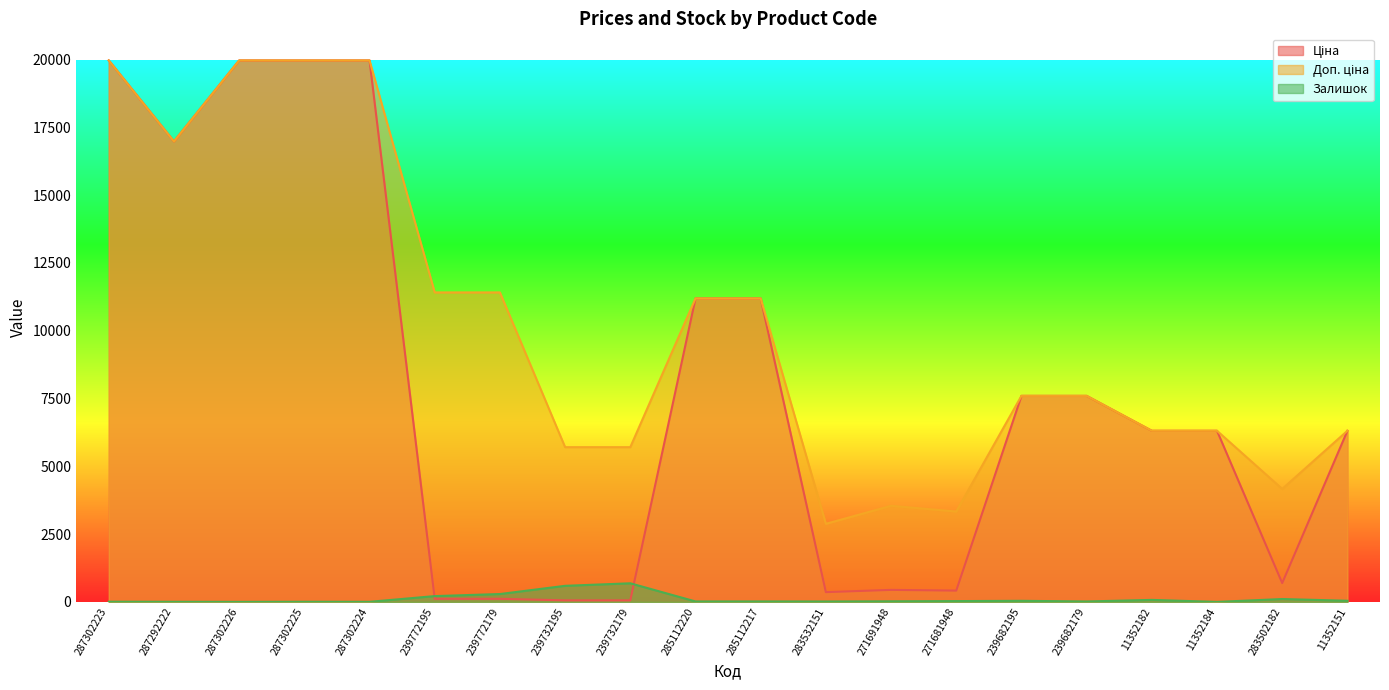

What is the difference between the maximum and minimum values in the Доп. ціна series?

17085.4